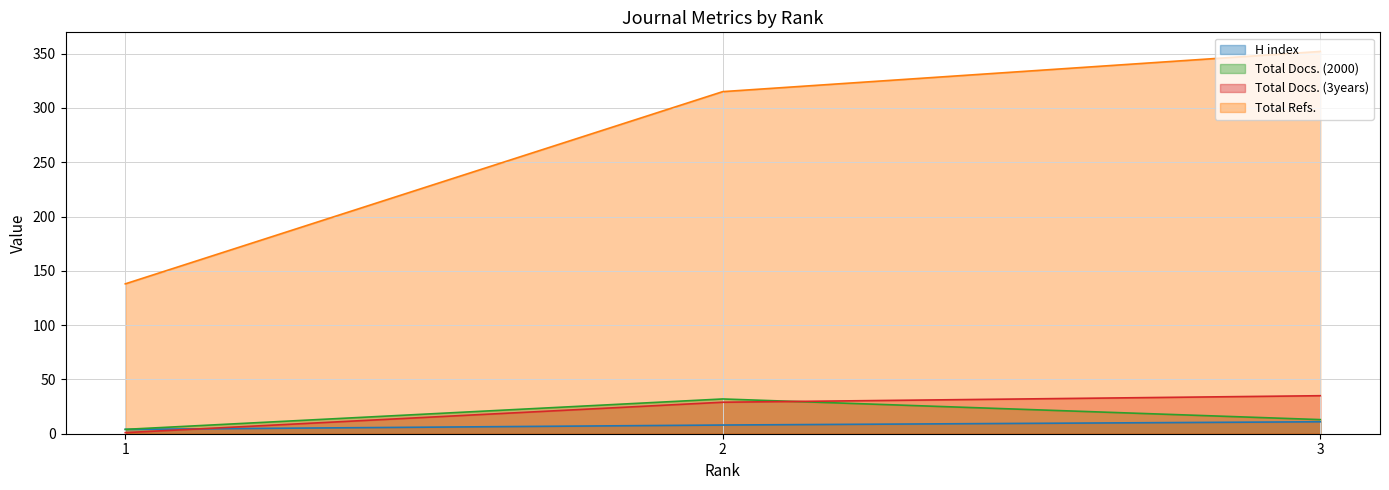

What is the difference between the maximum and minimum values in the Total Docs. (2000) series?

28